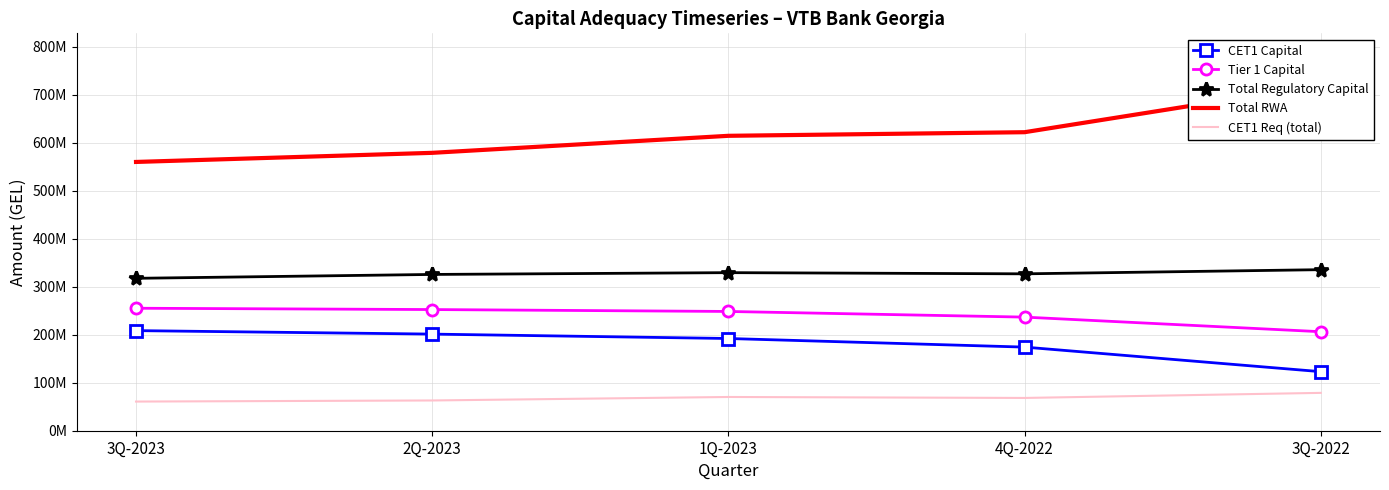

What is the value of the Total Regulatory Capital point at the 4th from the left?

326927232.9